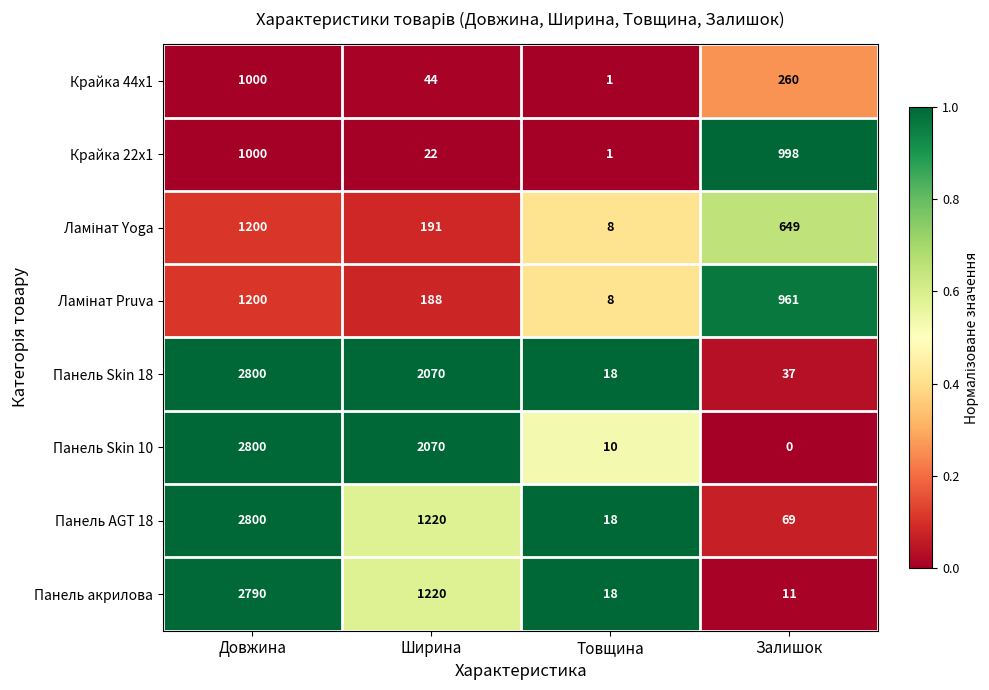

What is the sum of the Панель акрилова values at Товщина and Довжина?

2808